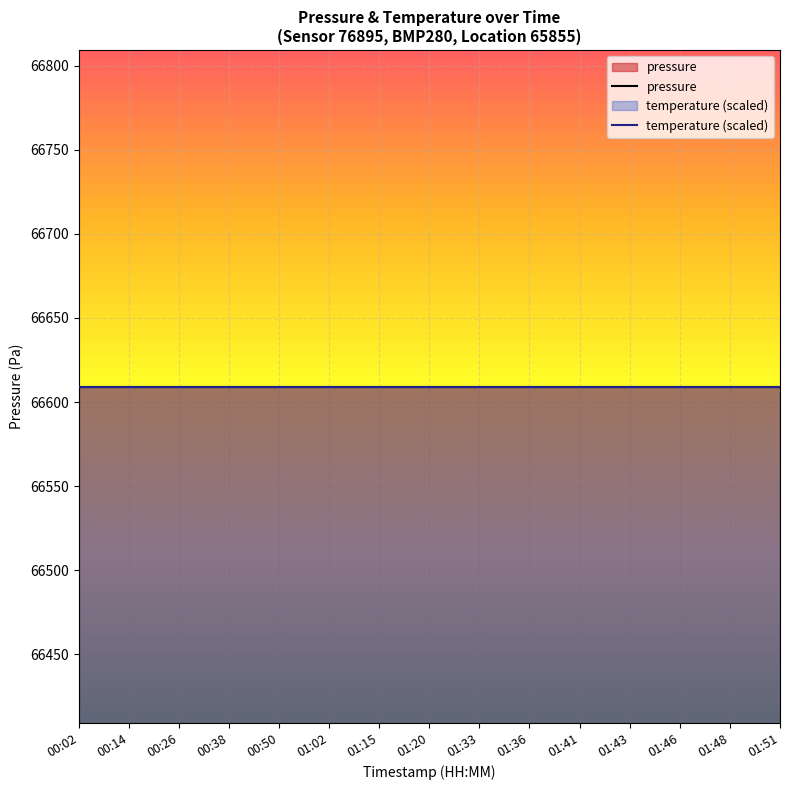

Does the chart display data point markers on the line(s)?

No